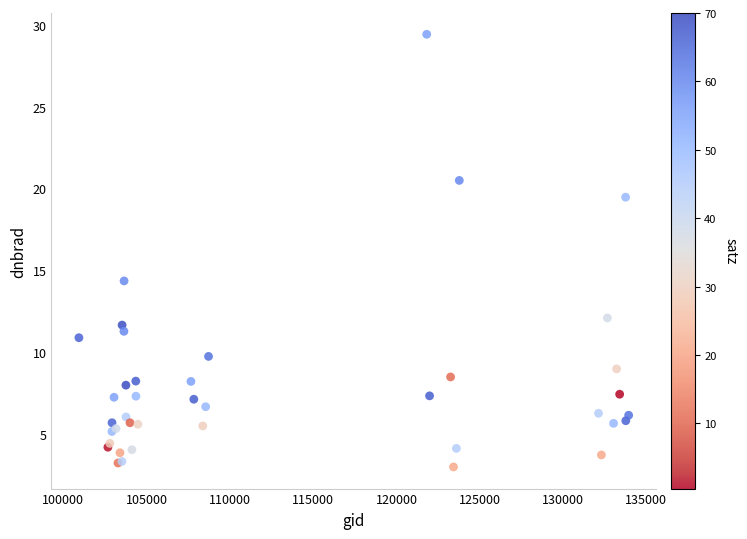

What Y value in the scatter plot is closest to 16?

14.4